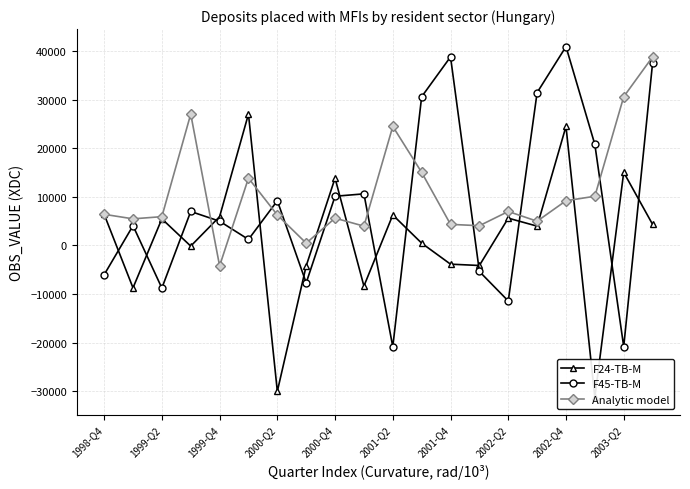

How many intersections are there between Analytic model and F45-TB-M?

10